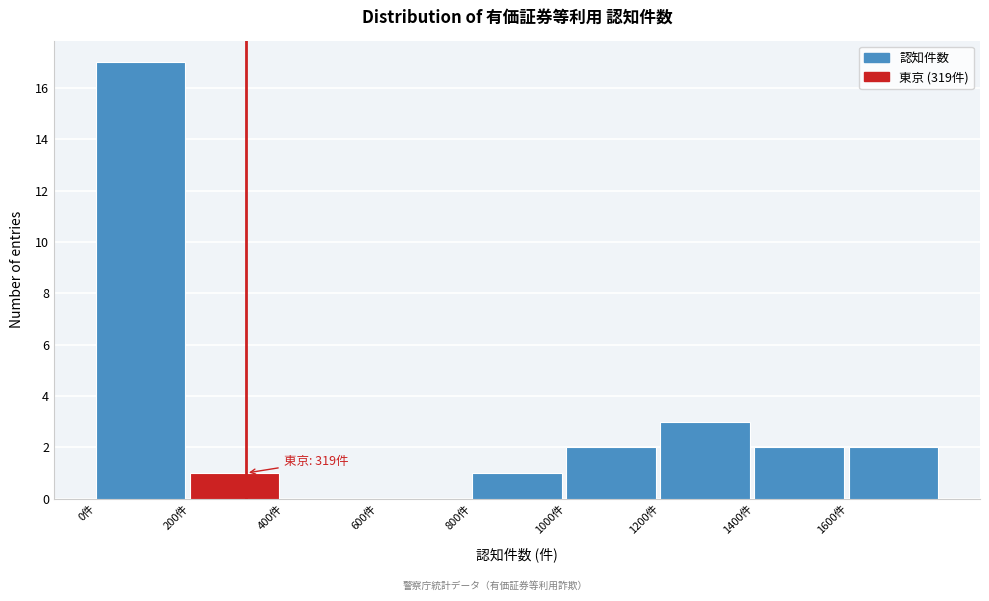

Which range on the x-axis has the tallest bar?

0 to 200